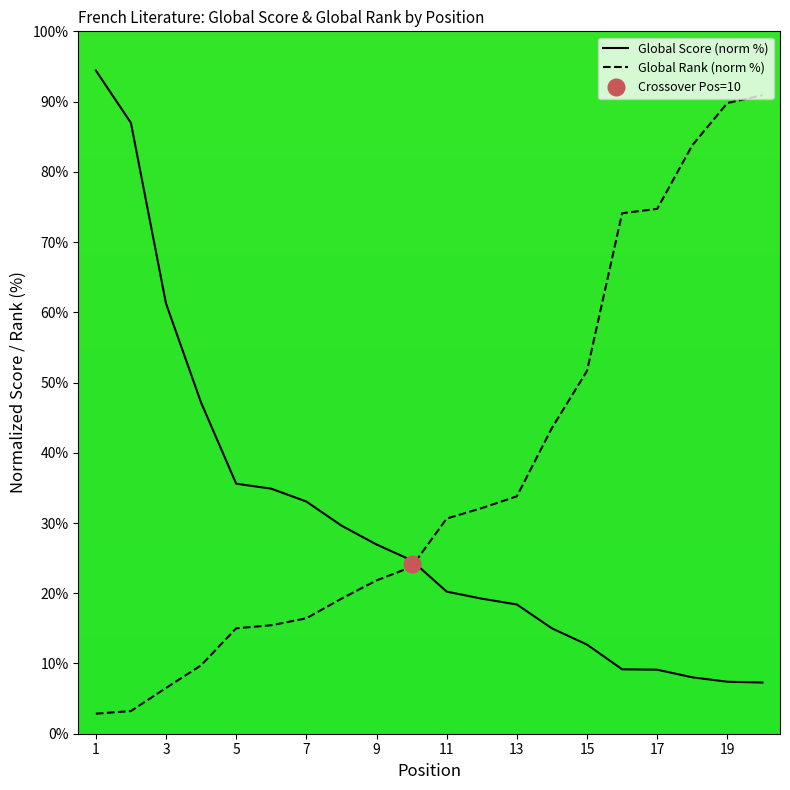

Between which two adjacent categories do Global Score and Global Rank first intersect?

10 and 11